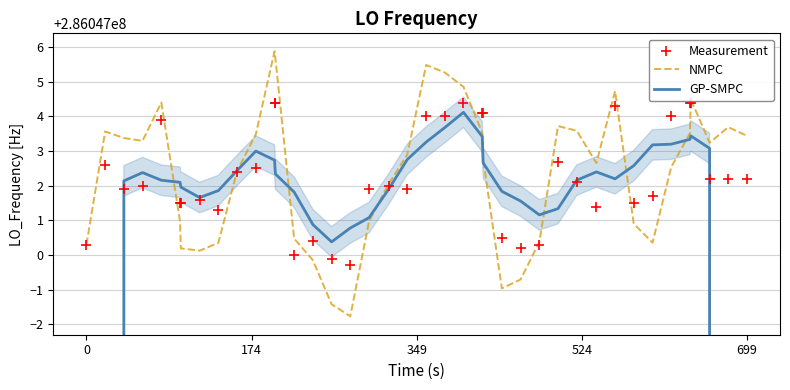

Which series reaches the minimum Y coordinate?

GP-SMPC